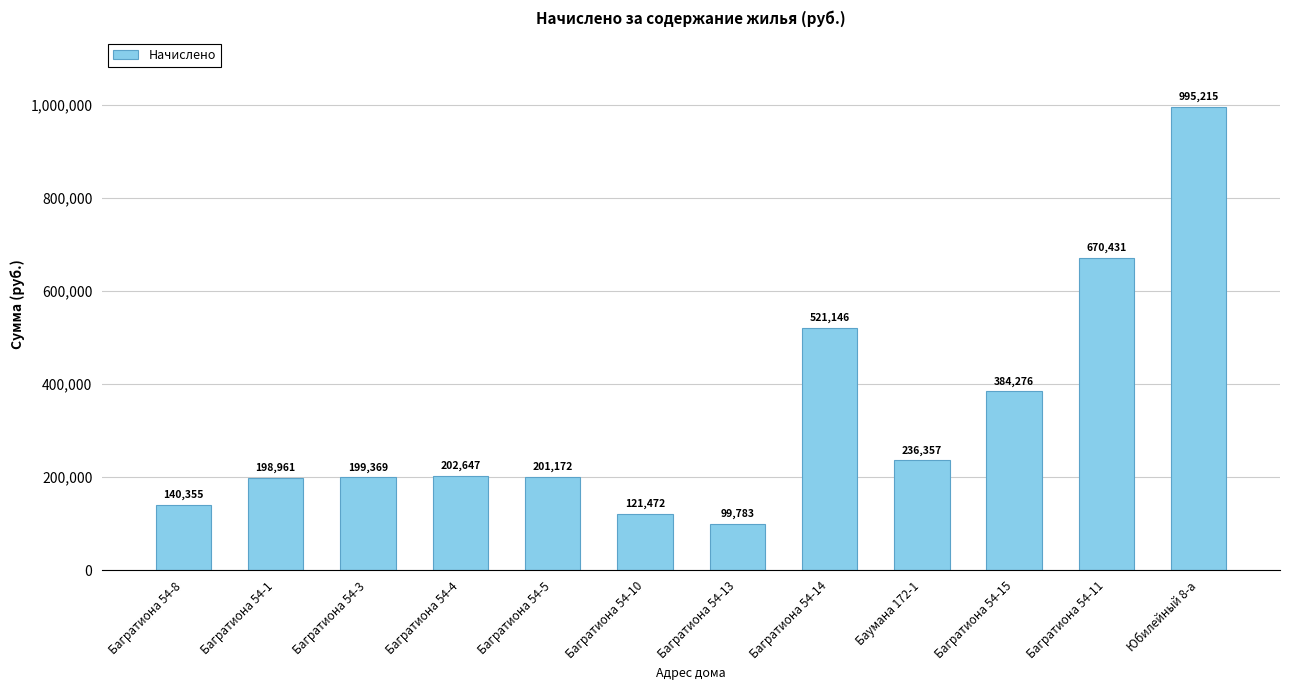

List the labels in order of value, largest first.

Юбилейный 8-а, Багратиона 54-11, Багратиона 54-14, Багратиона 54-15, Баумана 172-1, Багратиона 54-4, Багратиона 54-5, Багратиона 54-3, Багратиона 54-1, Багратиона 54-8, Багратиона 54-10, Багратиона 54-13